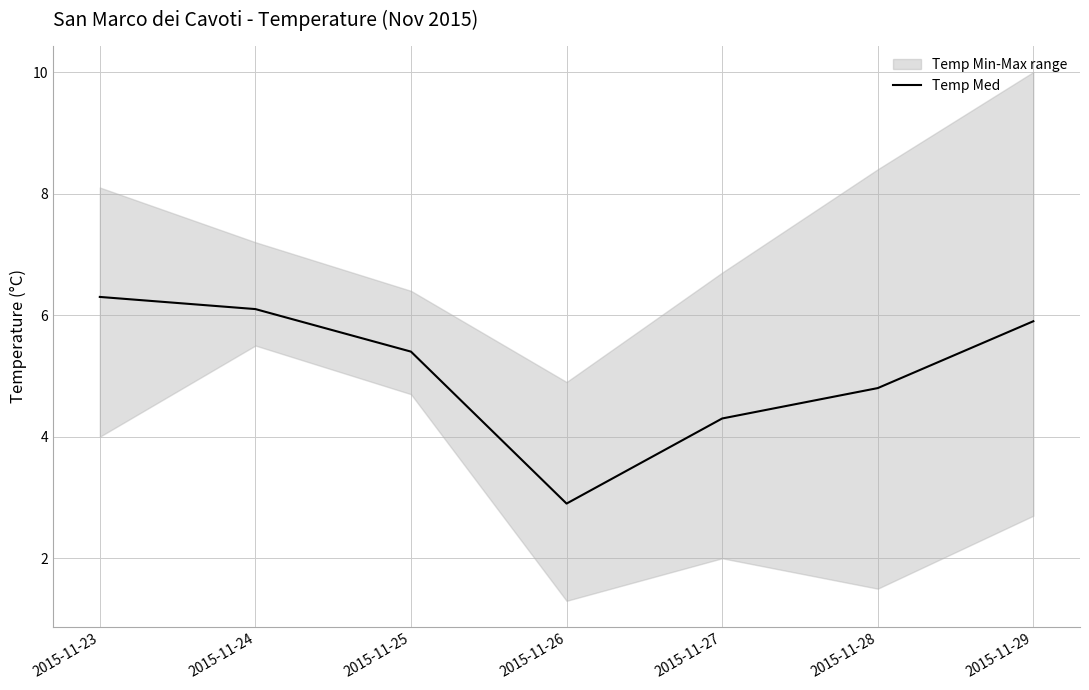

How many data points are less than 5?

3